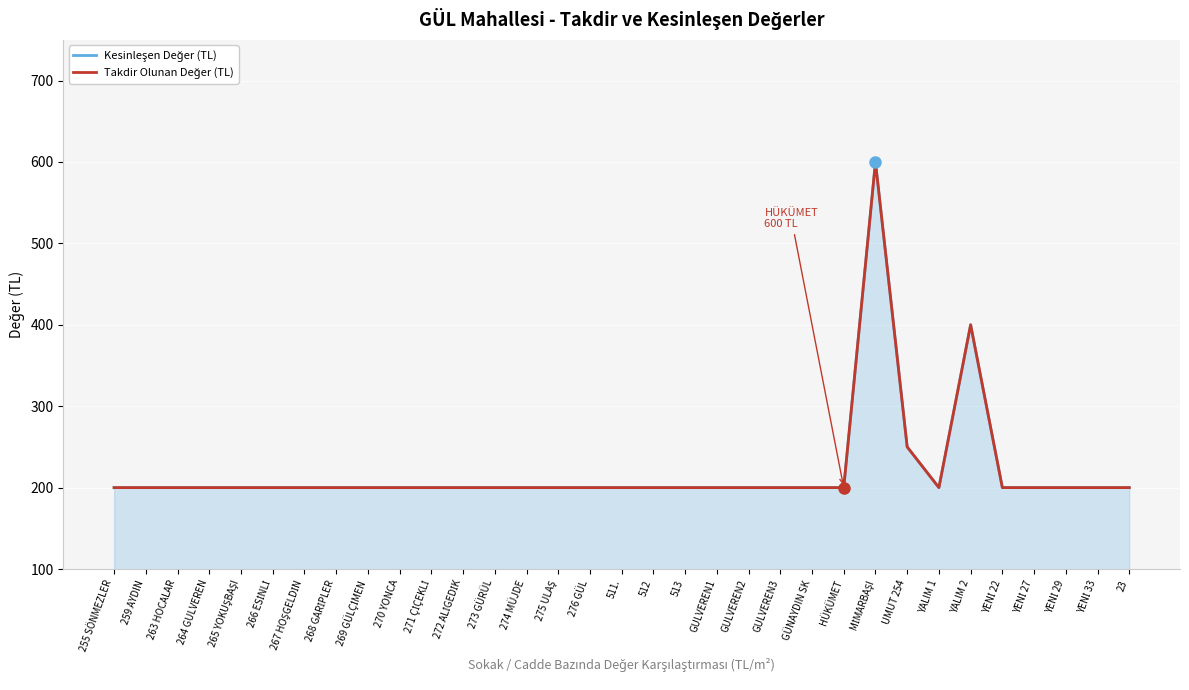

Reading left to right, list all the values displayed in this chart.

Kesinleşen Değer (TL): 200	200	200	200	200	200	200	200	200	200	200	200	200	200	200	200	200	200	200	200	200	200	200	200	600	250	200	400	200	200	200	200	200
Takdir Olunan Değer (TL): 200	200	200	200	200	200	200	200	200	200	200	200	200	200	200	200	200	200	200	200	200	200	200	200	600	250	200	400	200	200	200	200	200